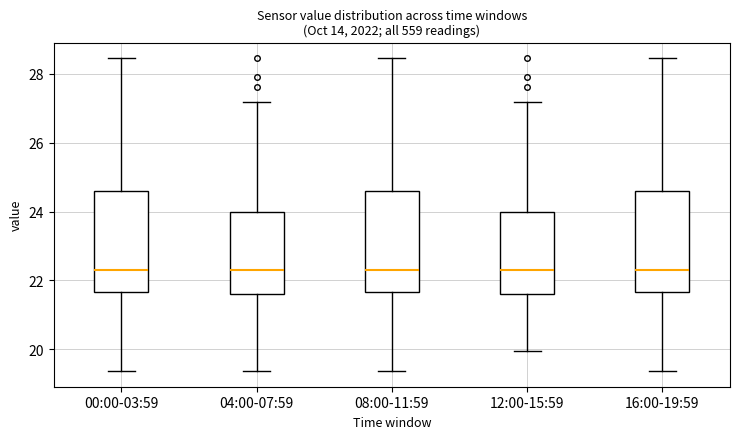

Where does the lower whisker of the box for 12:00-15:59 end on the y-axis? The values are not printed on the chart, so give them approximately, as read against the axis.

20.0